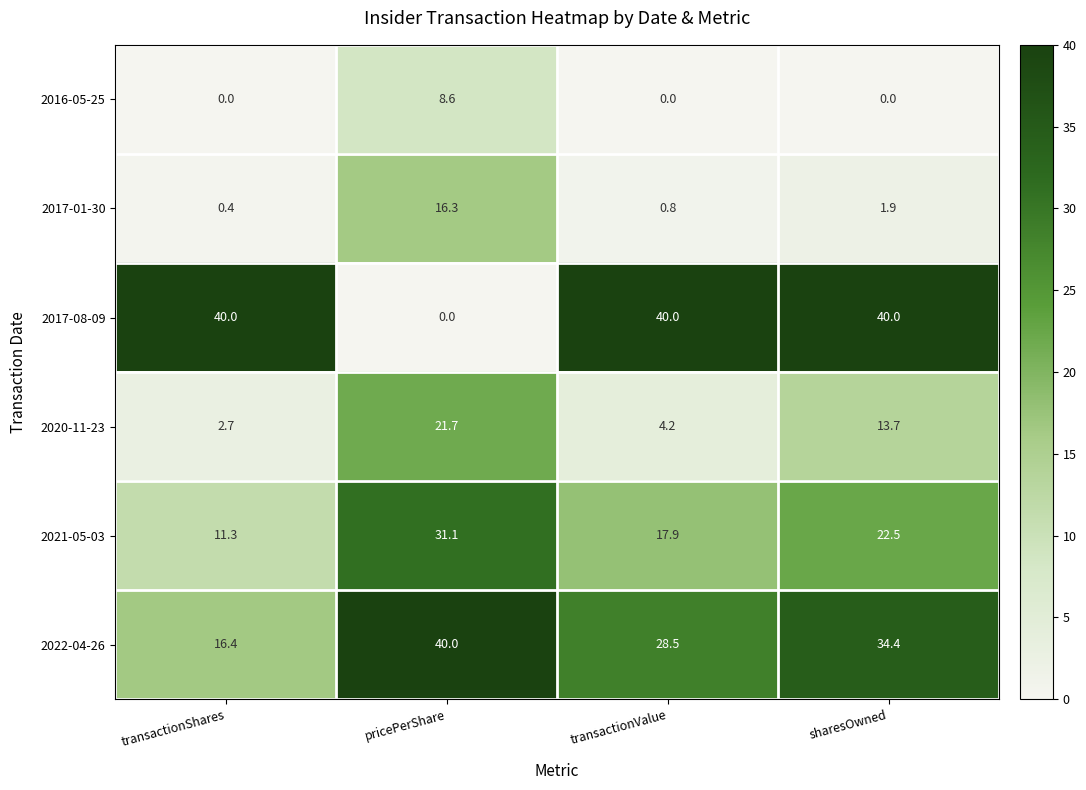

What is the difference between the highest and lowest values at sharesOwned?

40.0